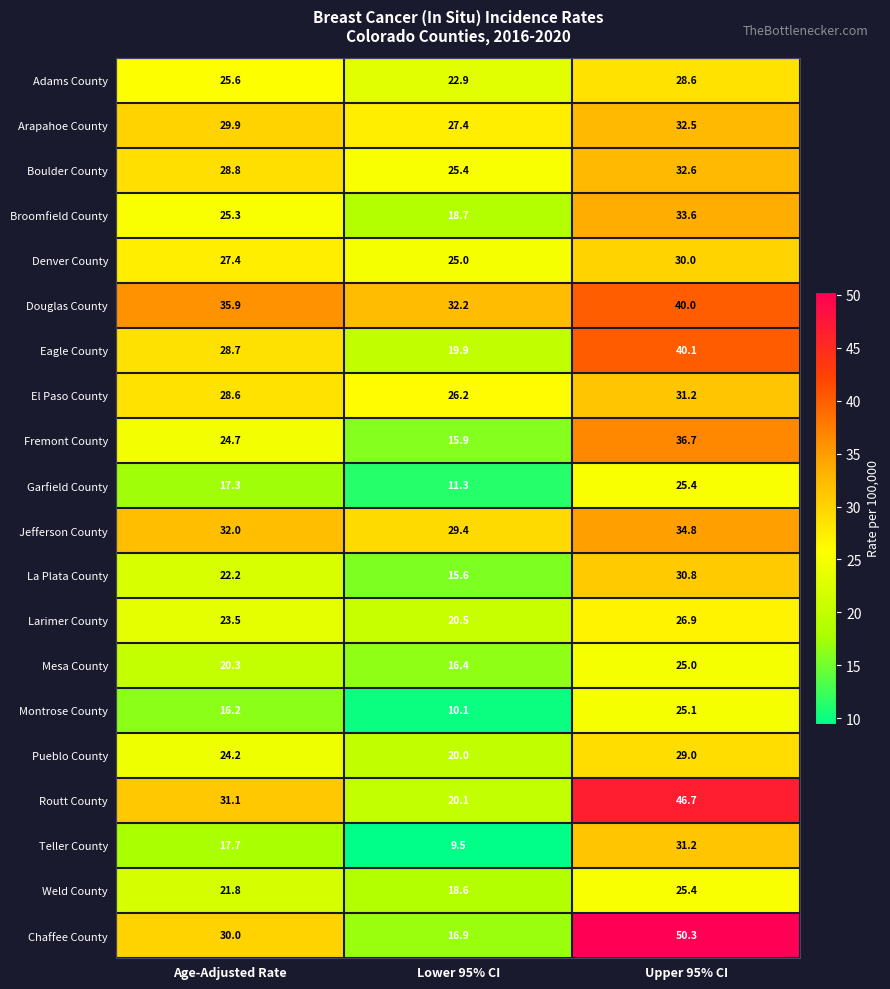

What is the difference between the El Paso County values at Upper 95% CI and Lower 95% CI?

5.0